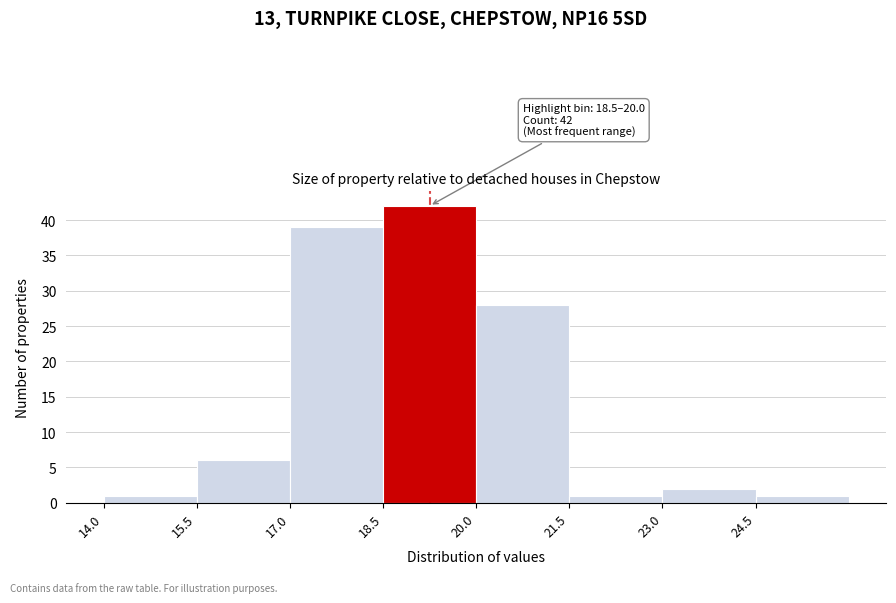

Over which range of the x-axis is the bar tallest?

18.5 to 20.0